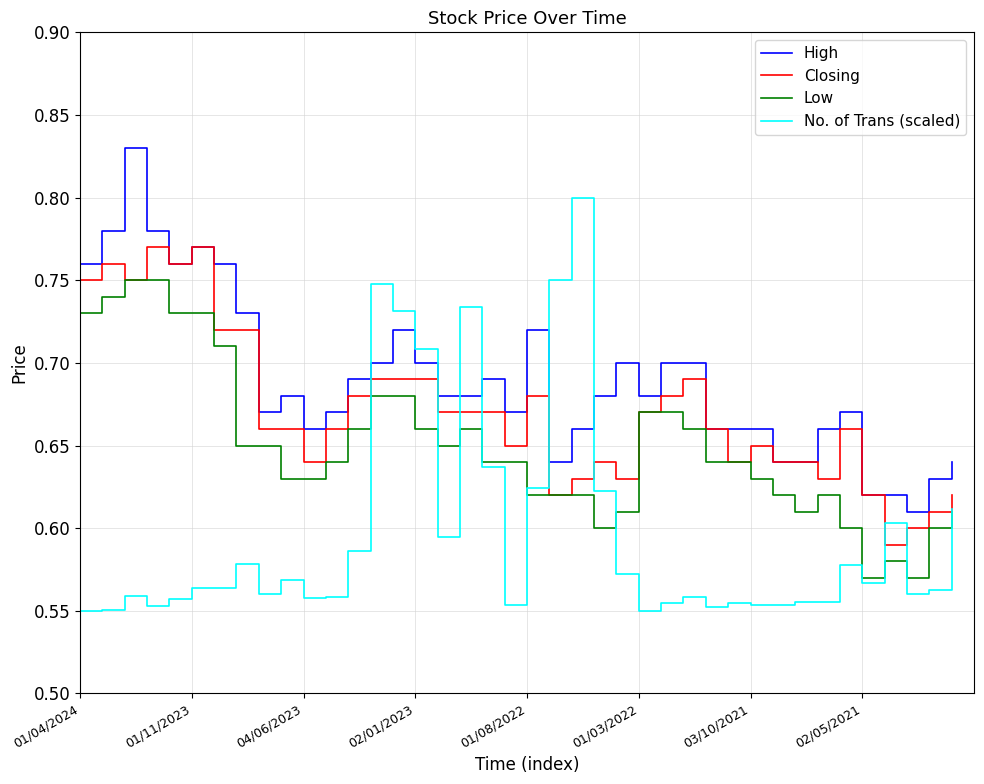

Which series has the widest spread of values?

No. of Trans (scaled)